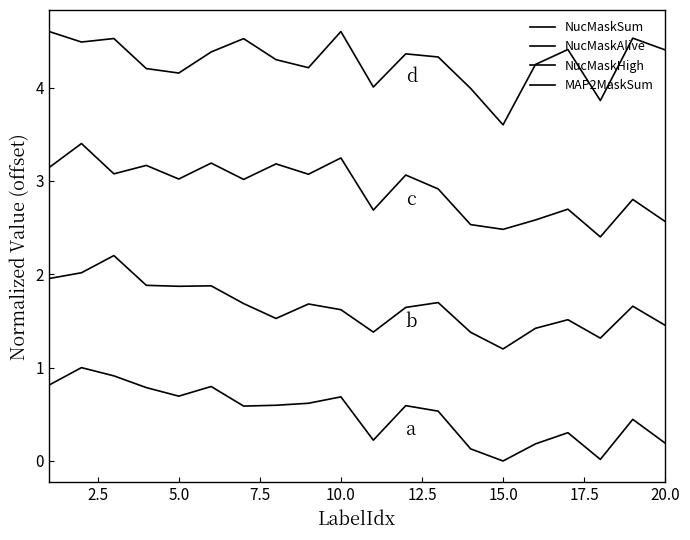

How many lines are shown in the chart?

4